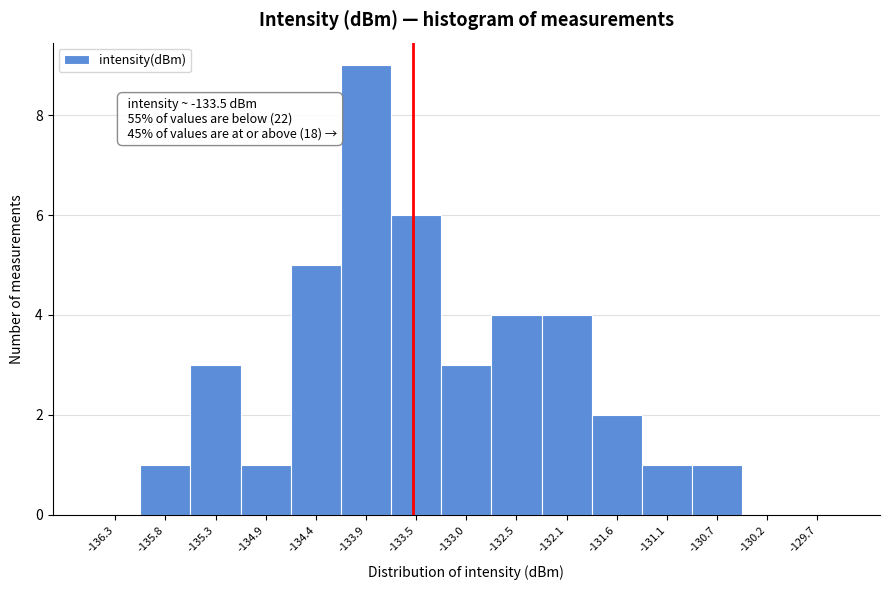

Over which range of the x-axis is the bar tallest?

-134.15 to -133.70